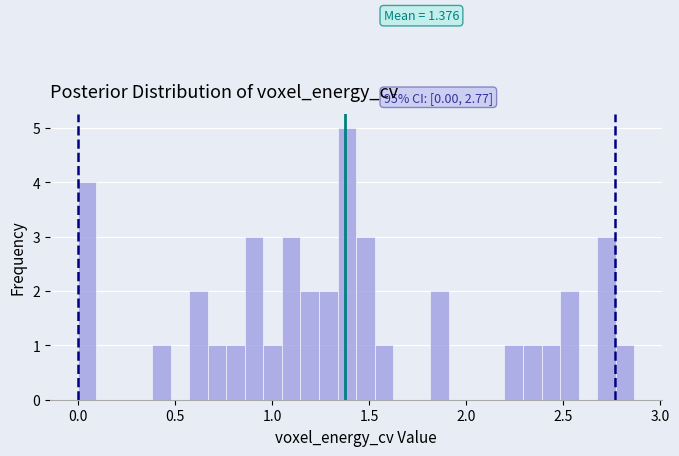

Around what value on the x-axis is the tallest bar? Give the approximate position of its centre, as read against the axis.

1.40